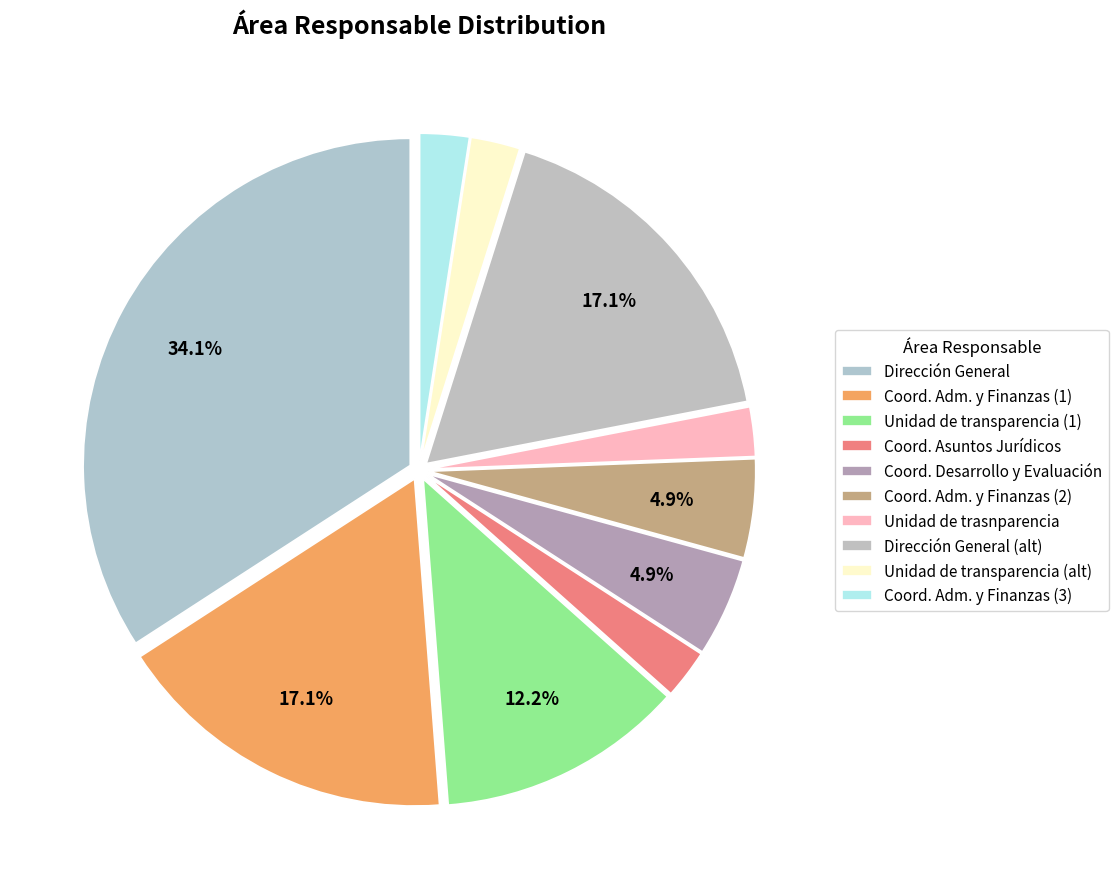

How many segments does this pie chart have?

10